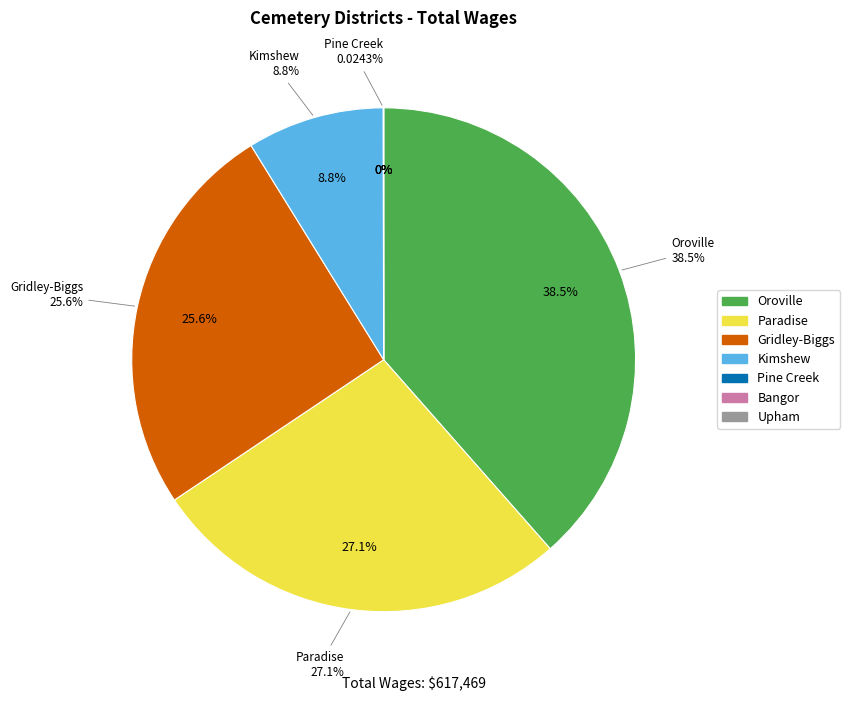

What percentage is the Kimshew Cemetery District slice, to the nearest percent?

9%